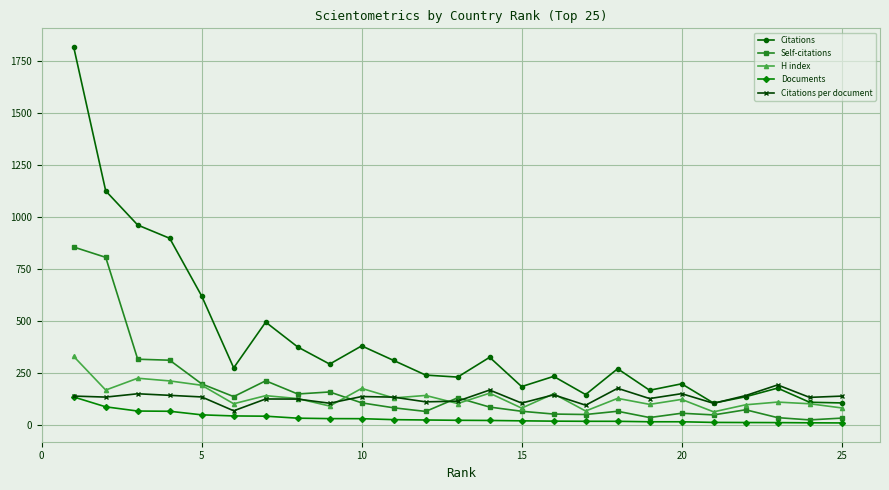

After their last crossing, which series has the higher values: Self-citations or H index?

H index